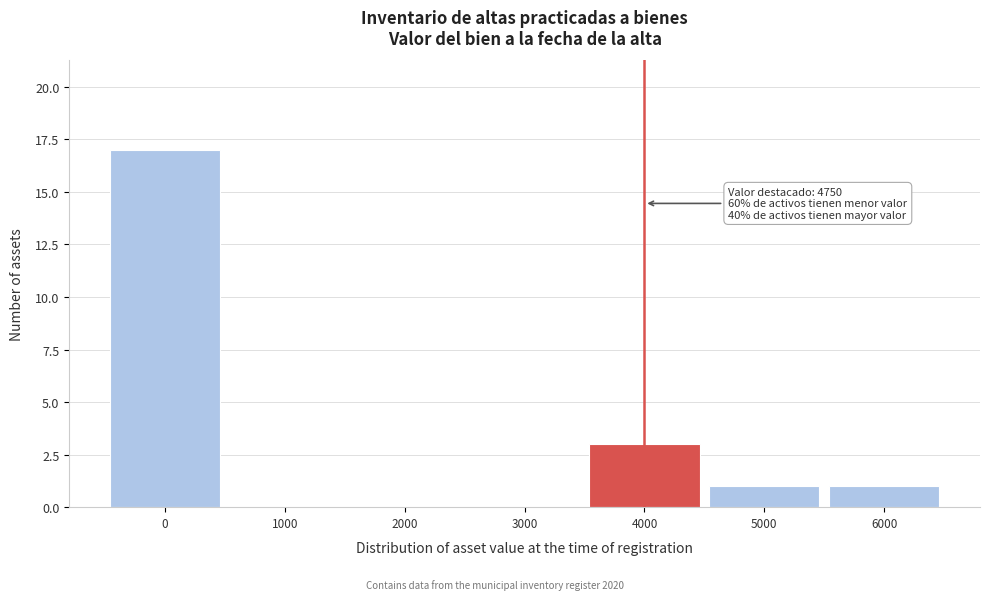

Reading right to left, list all the values displayed in this chart.

6000=1	5000=1	4000=3	3000=0	2000=0	1000=0	0=17